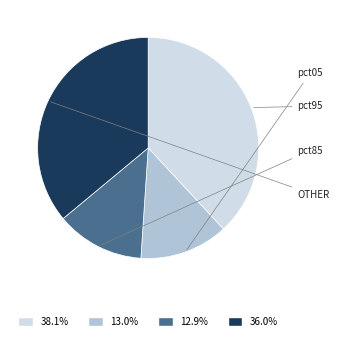

Is there a majority slice in this chart?

No